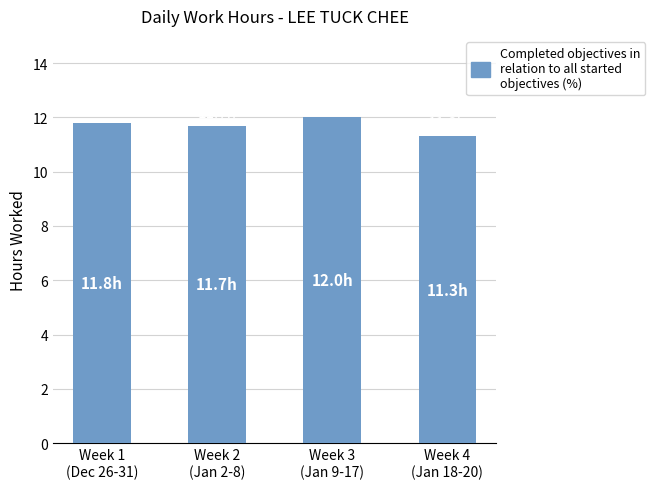

The value at Week 4
(Jan 18-20) is 4.5. True or false?

False